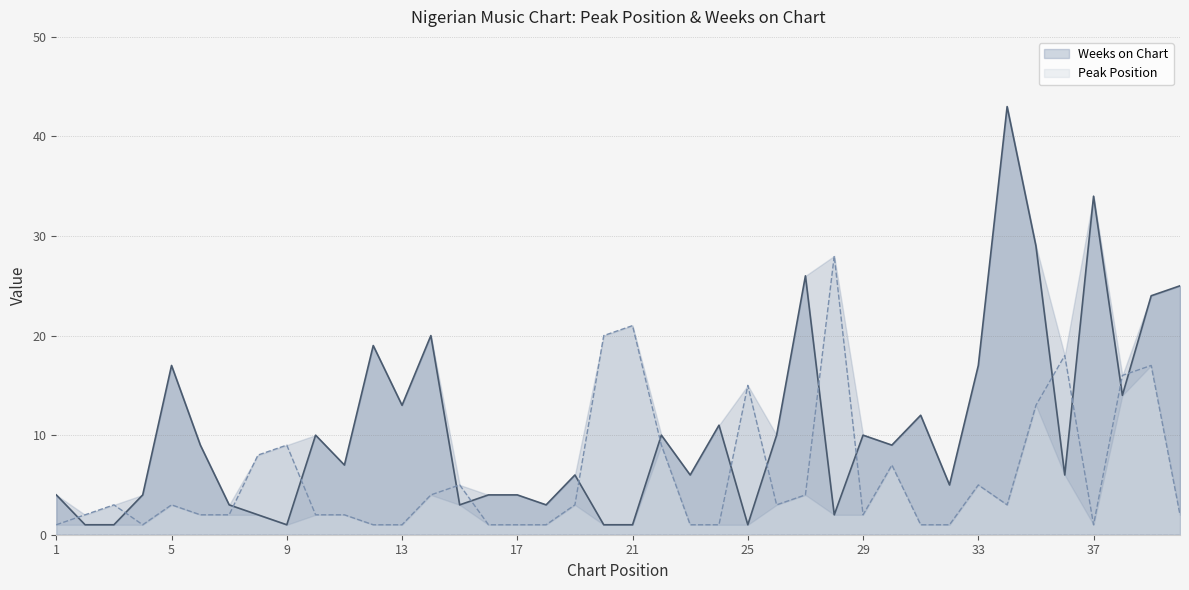

What is the total value across all series at 10?

12